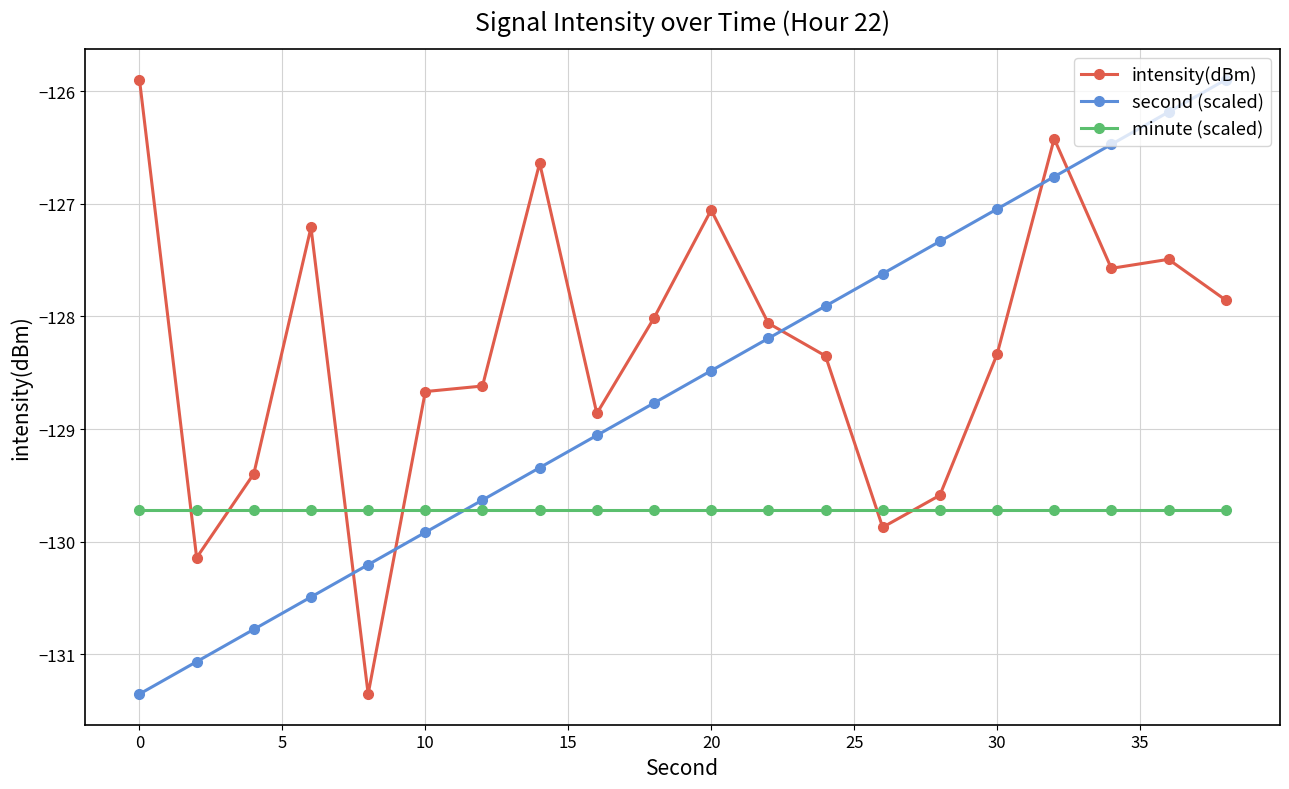

Rank the series by their average value, from highest to lowest.

intensity(dBm), second (scaled), minute (scaled)